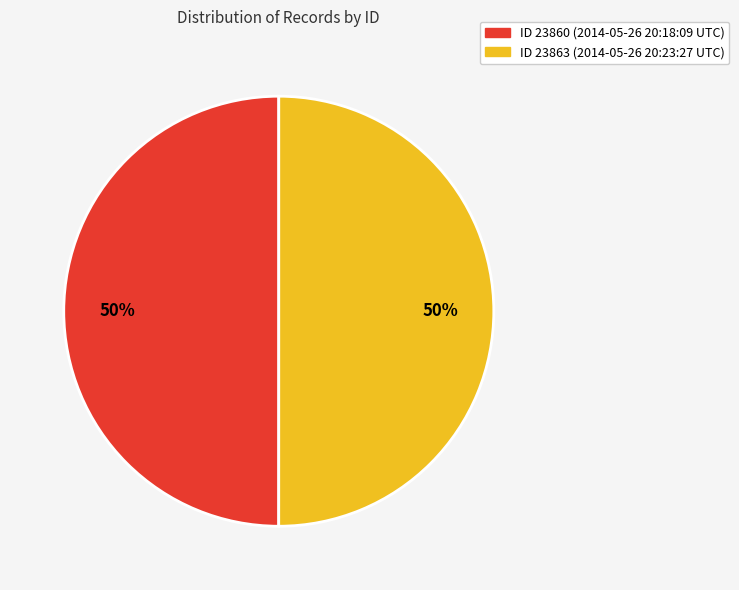

To the nearest percent, what is the average slice percentage?

50%